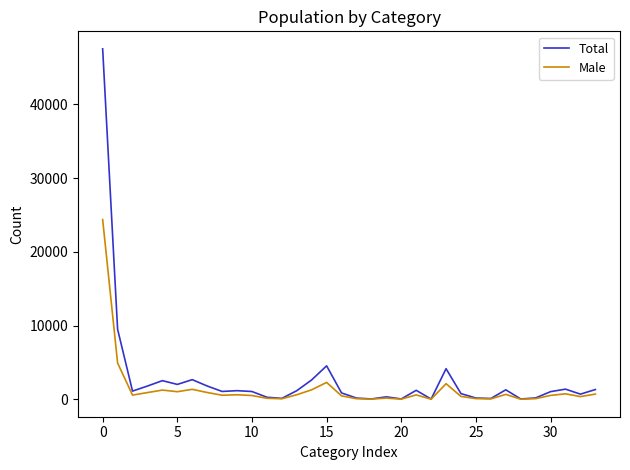

Is this an area chart (filled region under the line)?

No